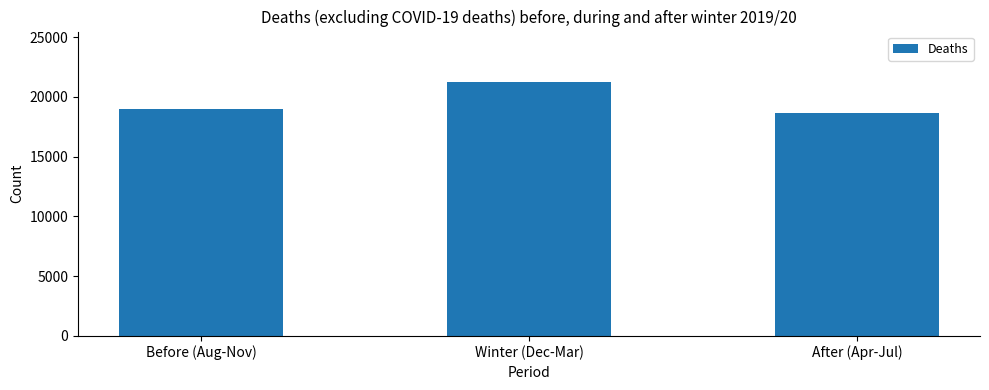

What is the average value?

19623